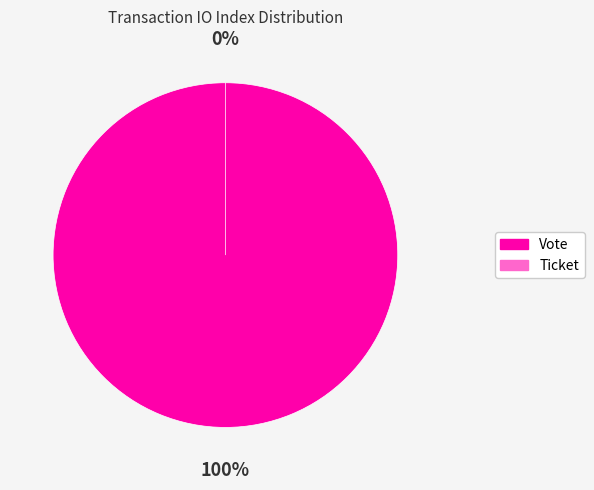

Which slice is the smallest?

Ticket